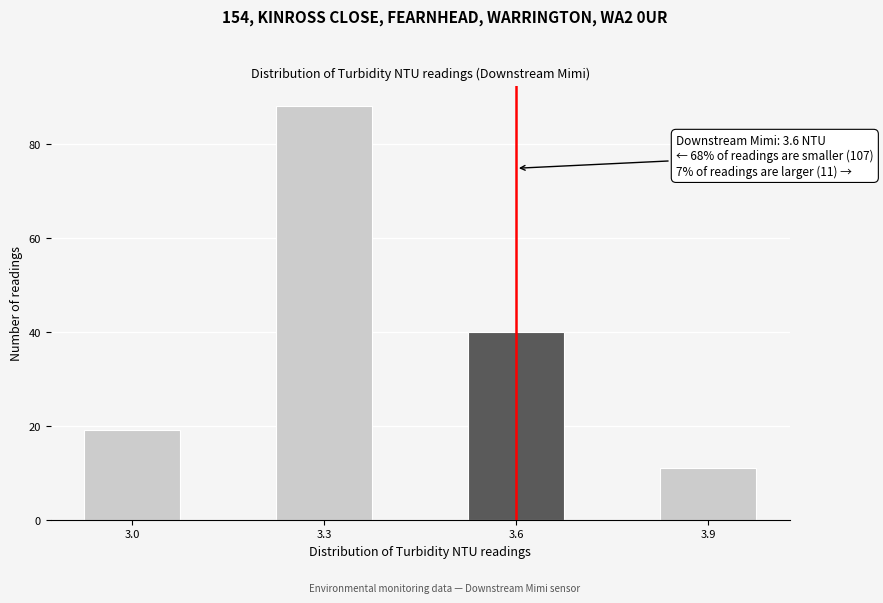

Around what value on the x-axis is the tallest bar? Give the approximate position of its centre, as read against the axis.

3.30